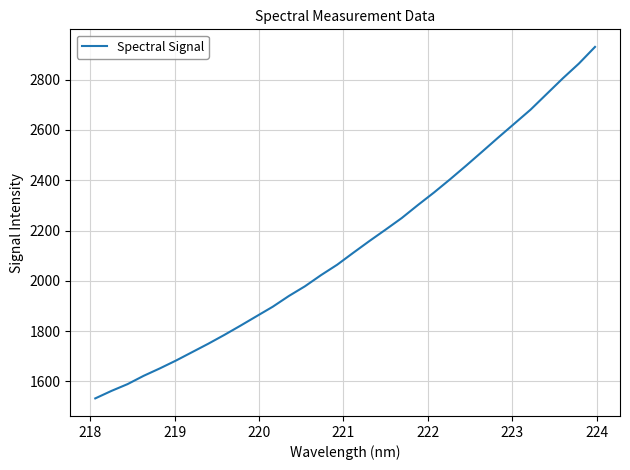

What is the minimum value shown in the chart?

1532.5